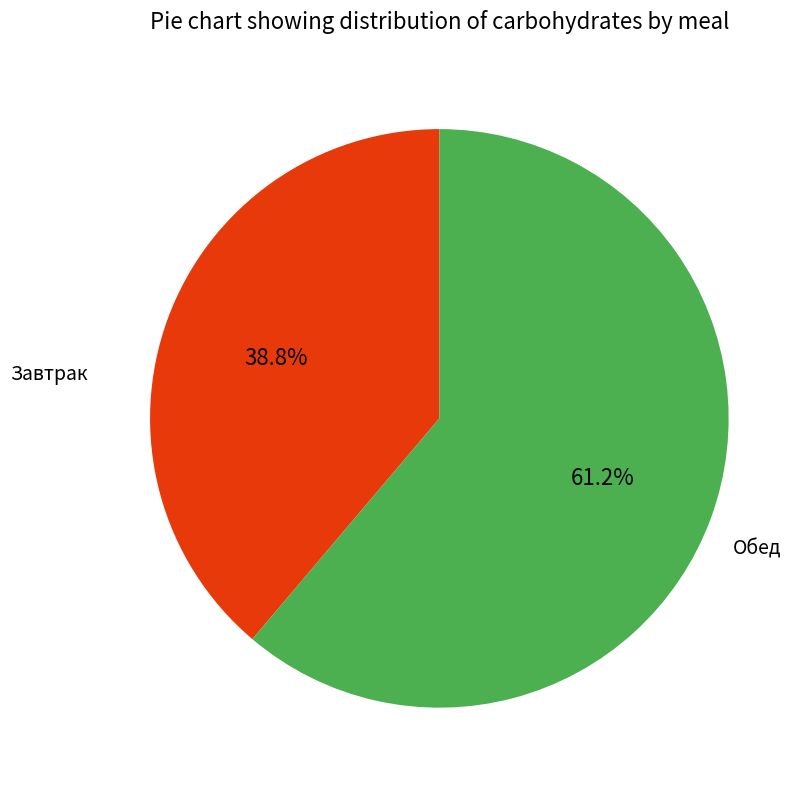

What percentage is the Завтрак slice, to the nearest percent?

39%